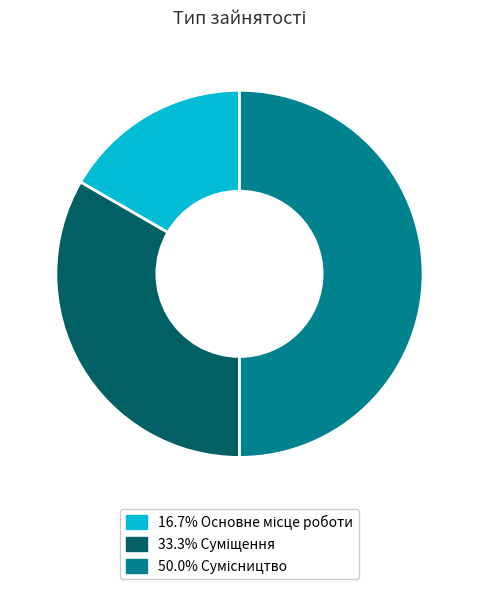

How many segments does this pie chart have?

3